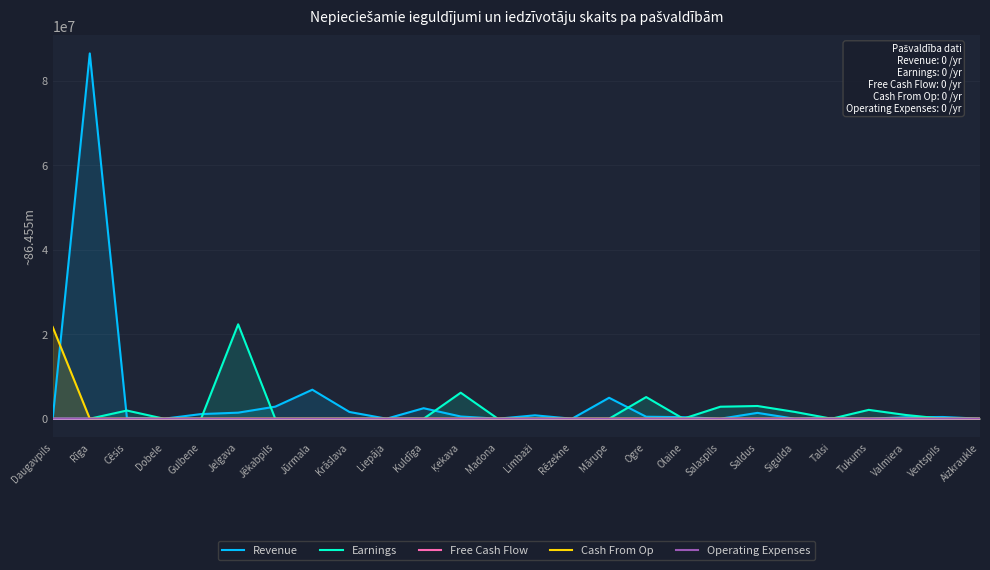

Does the chart display data point markers on the line(s)?

No